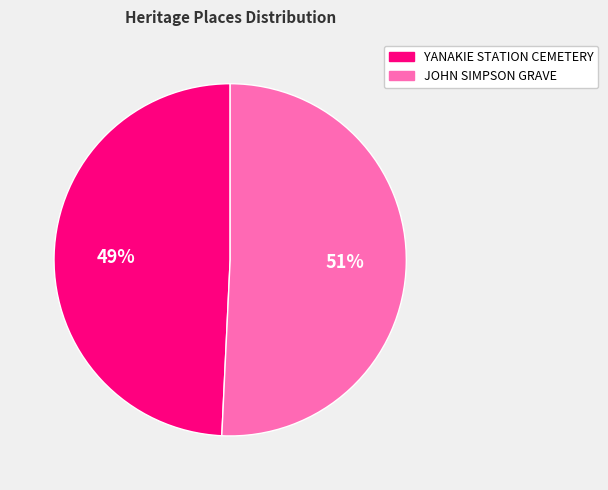

What is the largest slice in the pie chart?

JOHN SIMPSON GRAVE